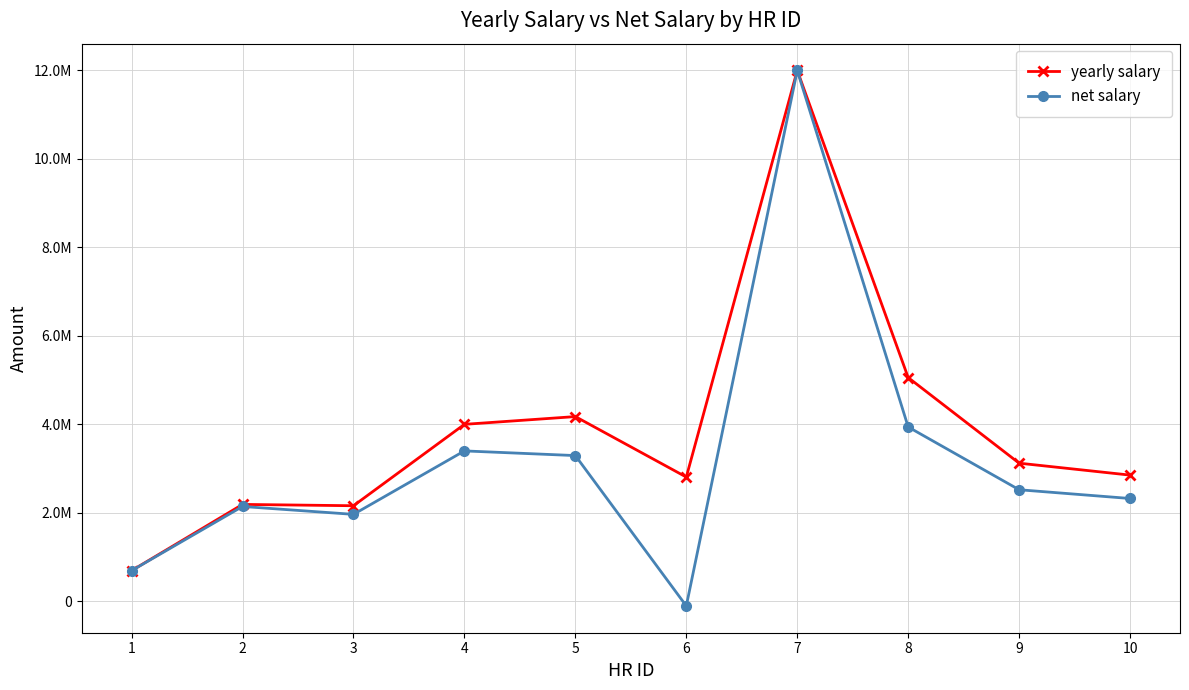

What are all the series names shown in the legend?

yearly salary, net salary